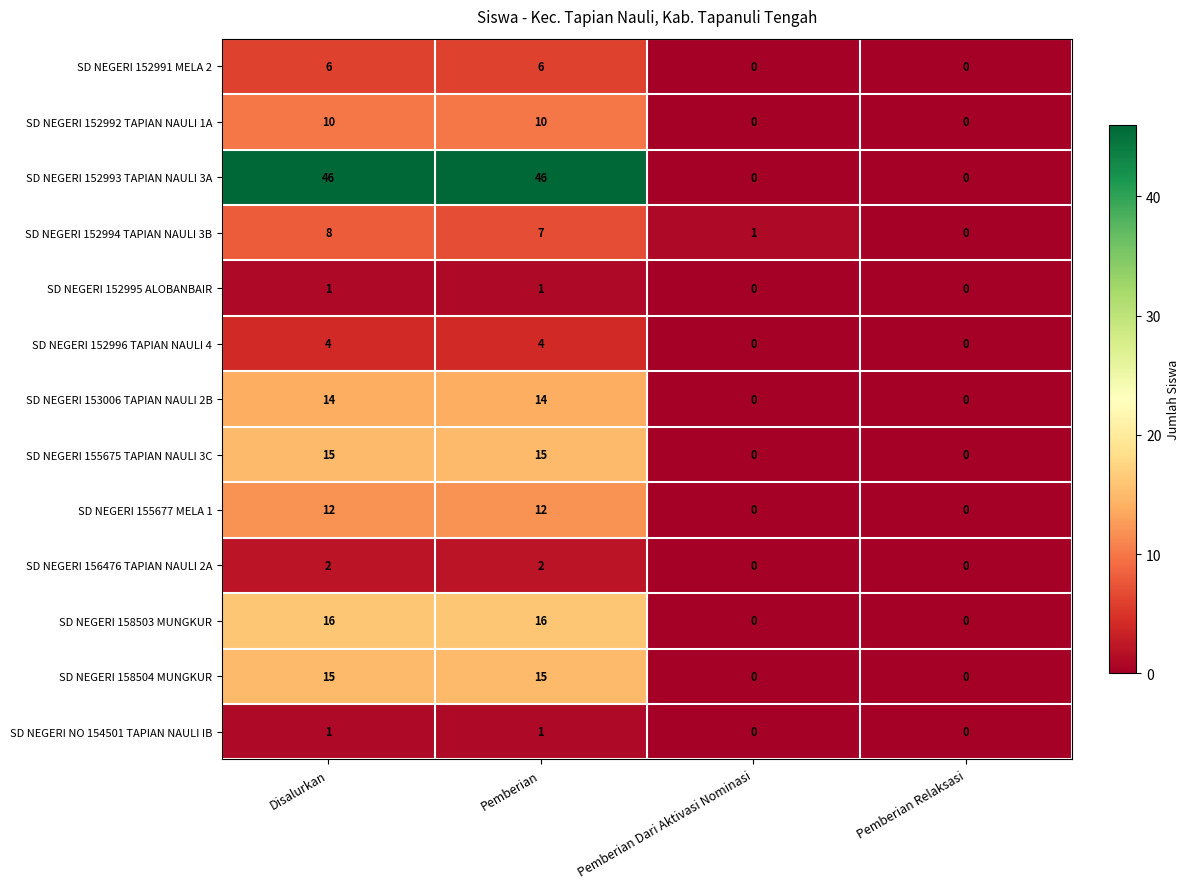

What is the difference between the maximum and minimum values in the SD NEGERI 152993 TAPIAN NAULI 3A series?

46